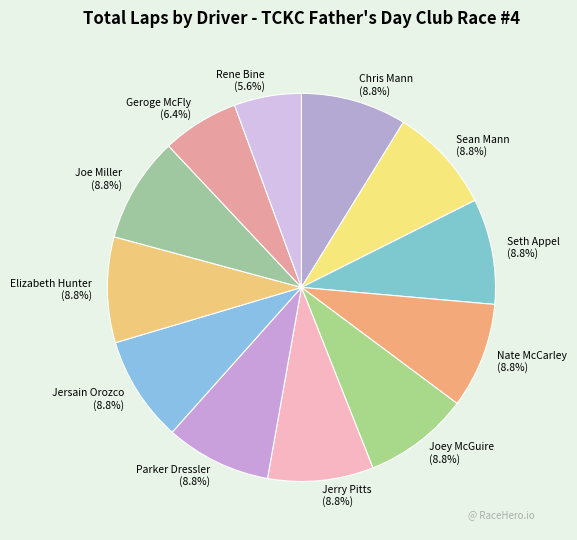

To the nearest percent, what percentage of the pie is Parker Dressler?

9%